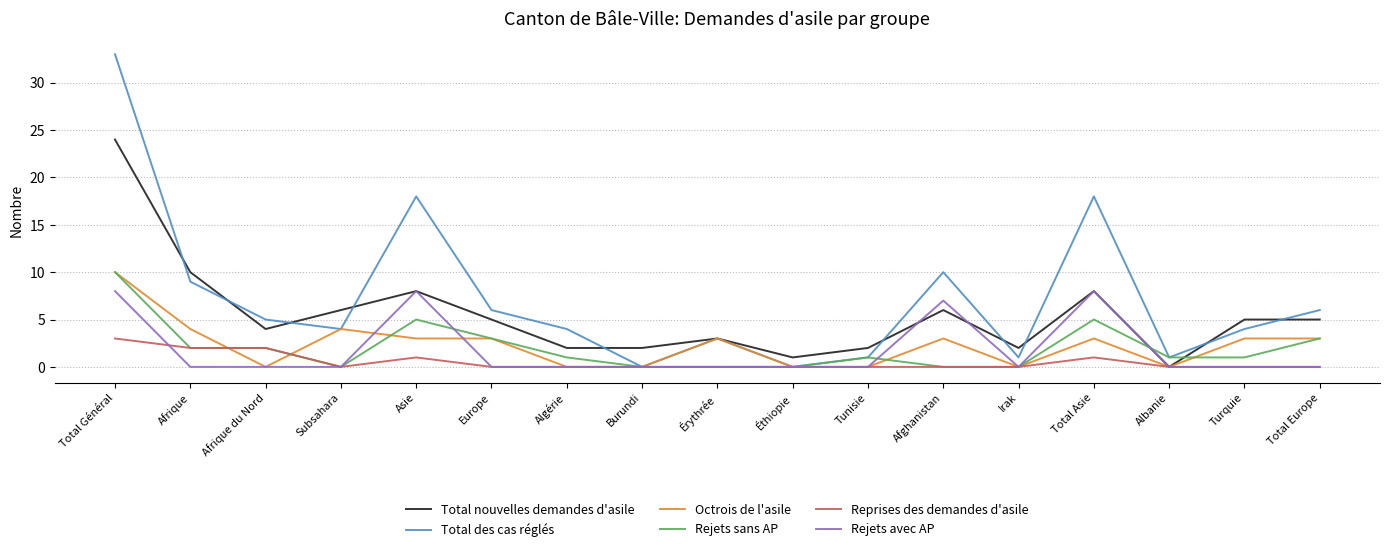

What is the sum of the Reprises des demandes d'asile values at Afghanistan and Total Asie?

1